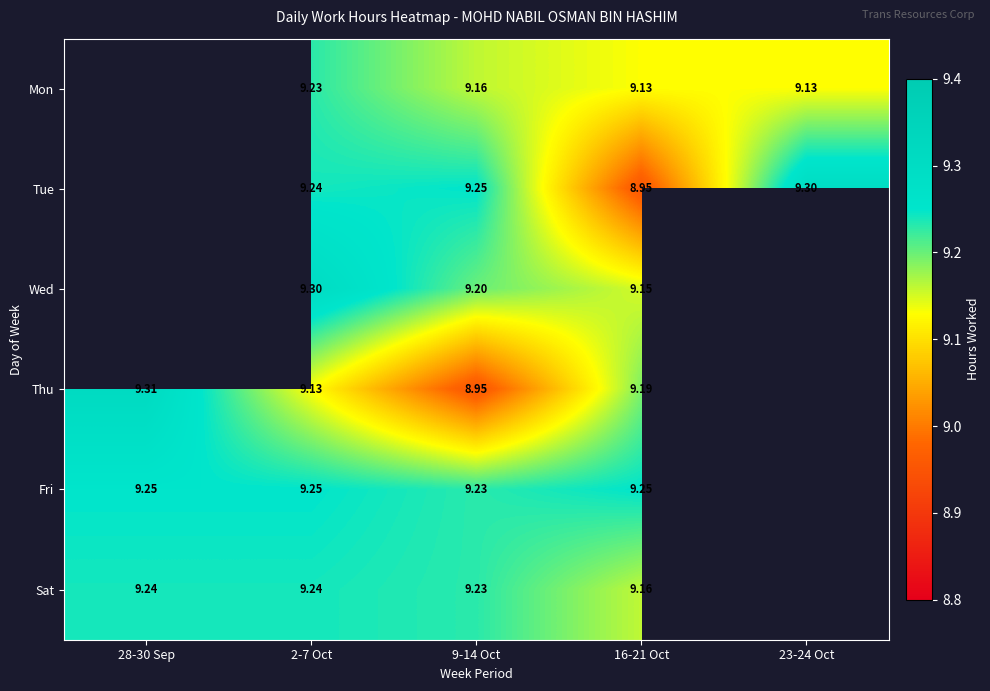

Is the value of Fri at 9-14 Oct greater than the value of Mon at 16-21 Oct?

Yes